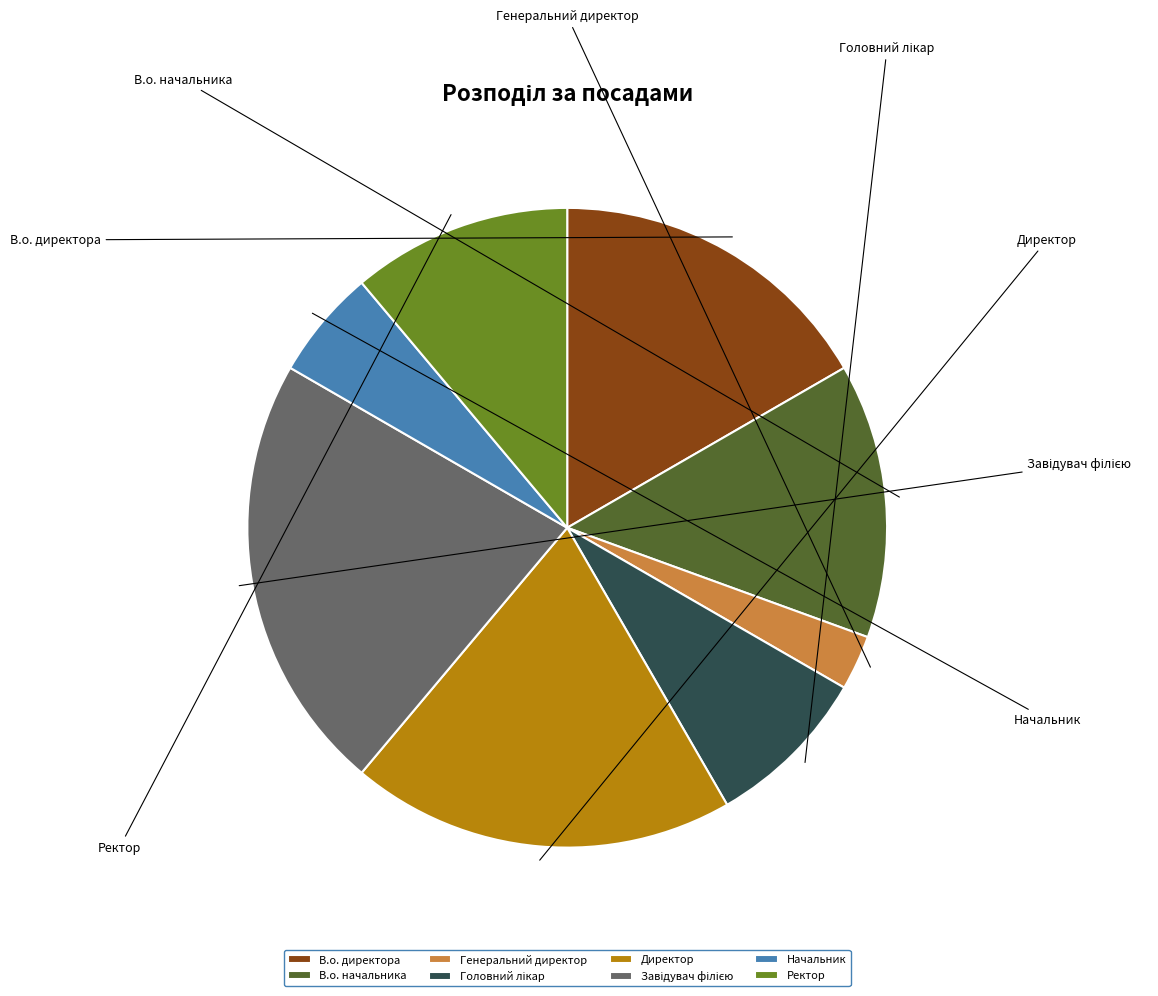

The В.о. начальника slice represents 14% of the pie. True or false?

True